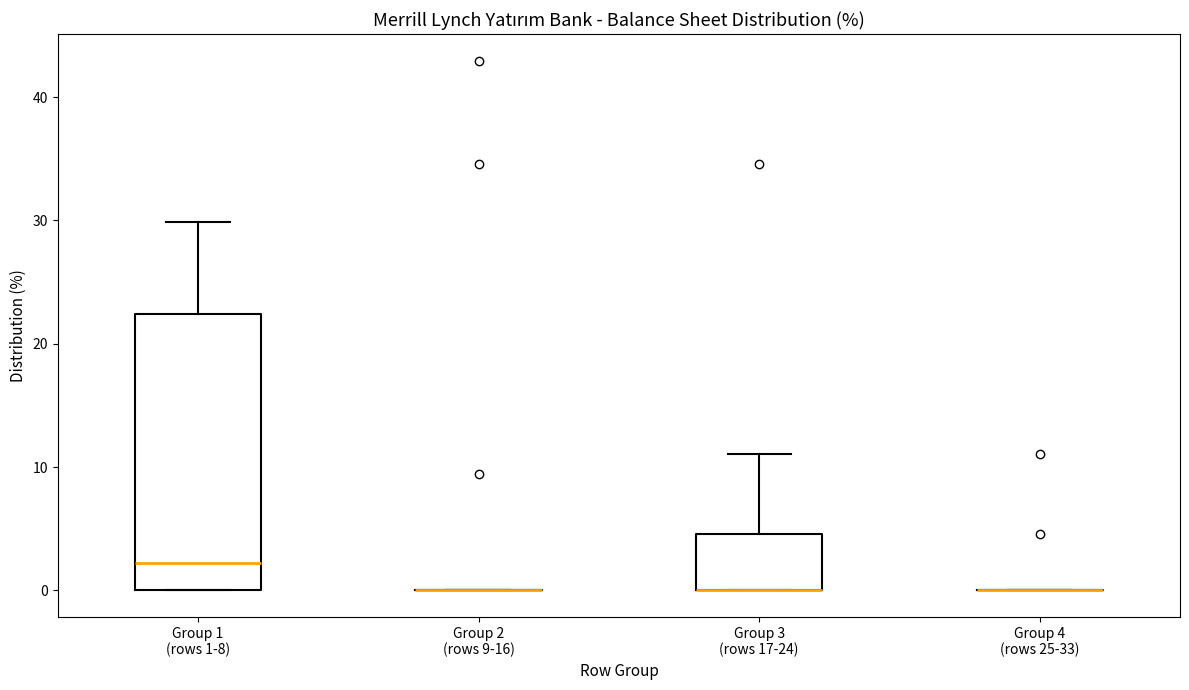

Comparing the boxes themselves (not the whiskers), which one is the tallest?

Group 1 (rows 1-8)